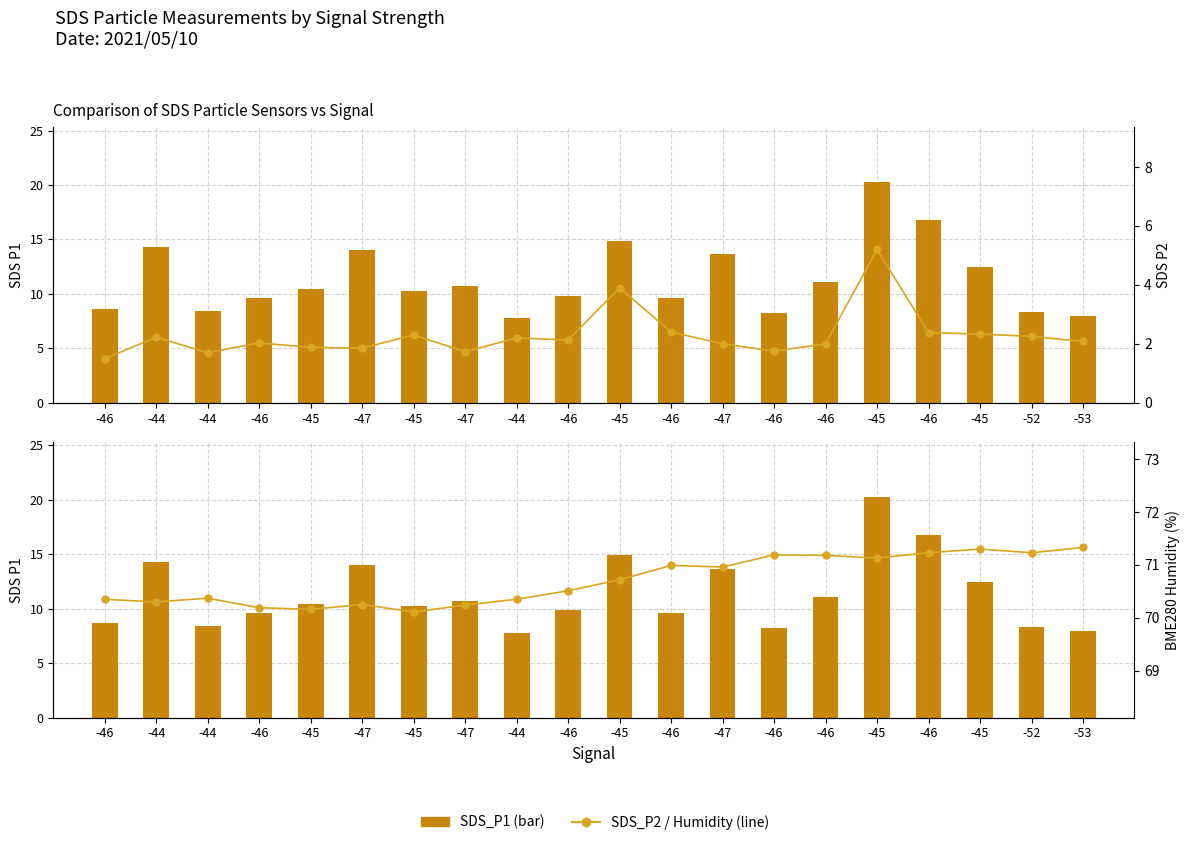

What is the sum of all SDS_P1 values?

227.5